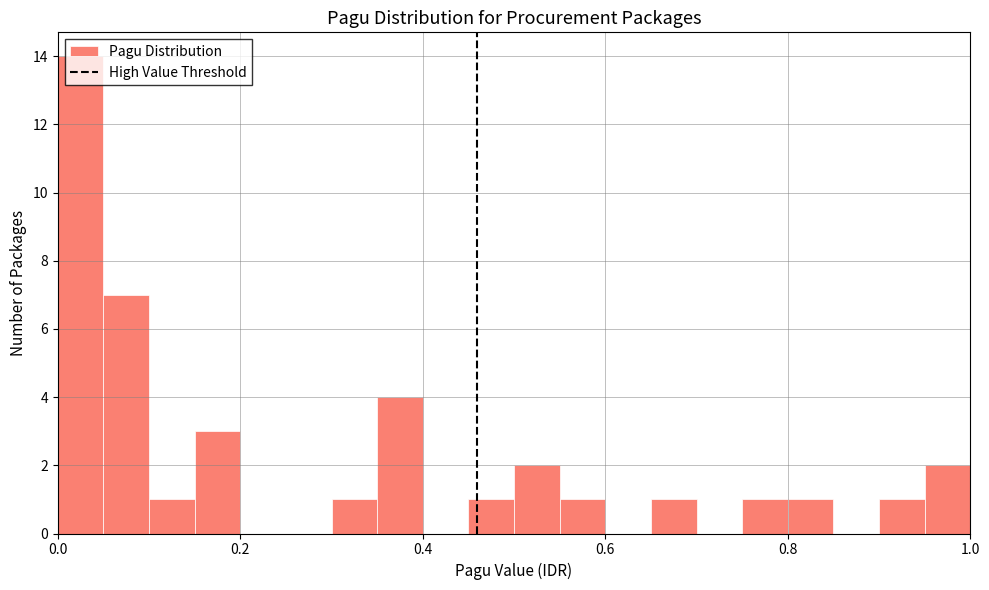

Read against the x-axis, roughly where is the centre of the tallest bar?

0.02